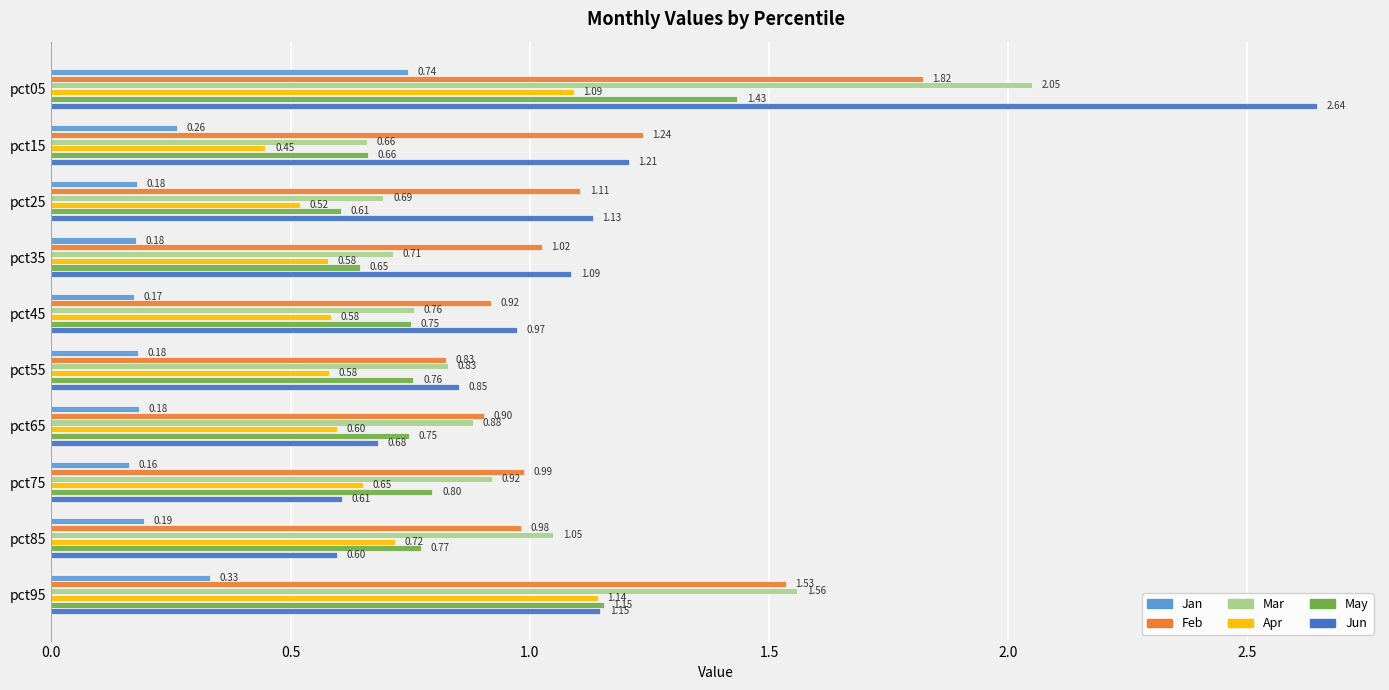

Is the value of May at pct05 greater than the value of Jan at pct05?

Yes